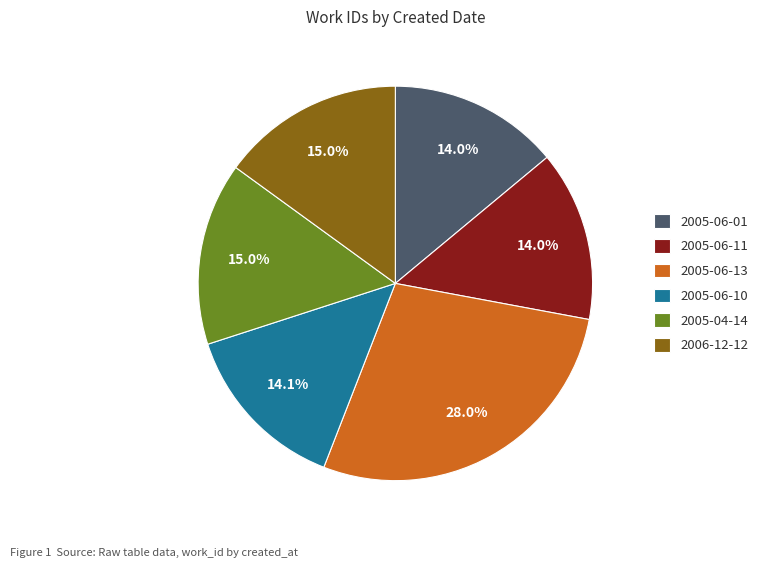

To the nearest percent, what is the difference between the largest and smallest slice percentages?

14%